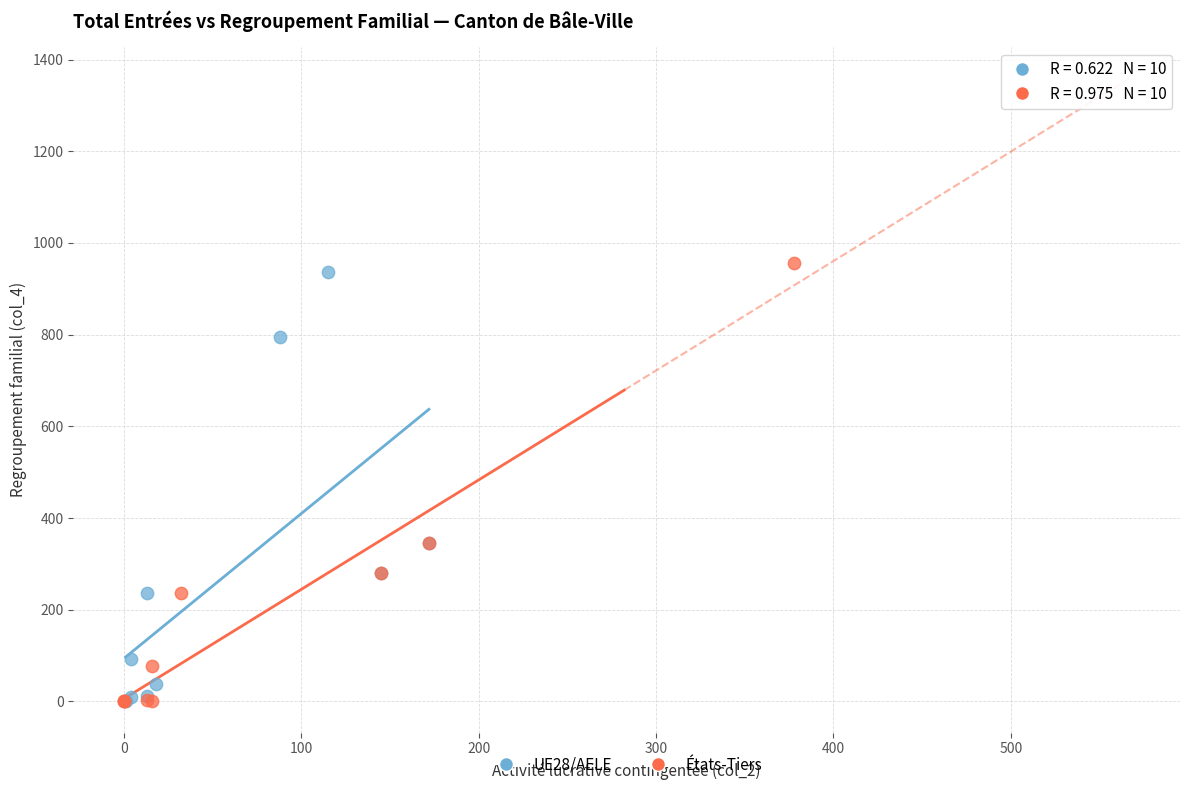

Which series contains the highest Y value?

États-Tiers